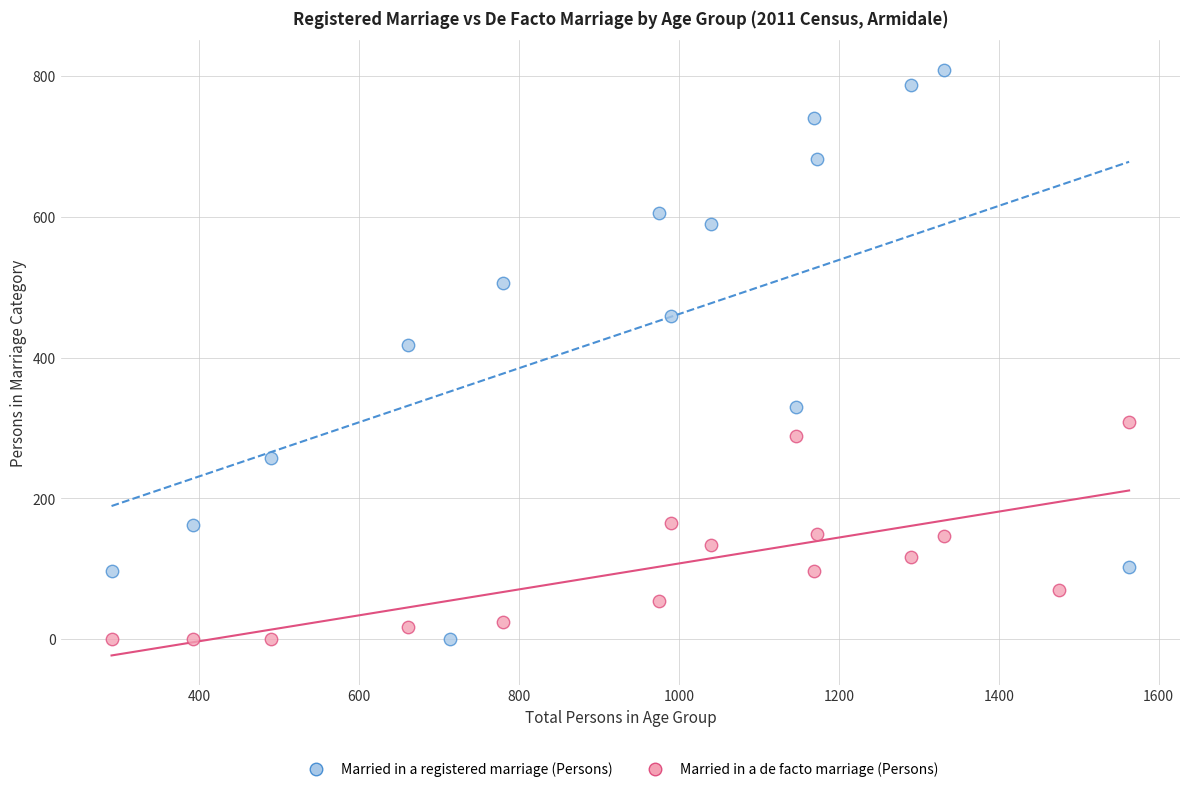

Which series contains the highest Y value?

Married in a registered marriage (Persons)